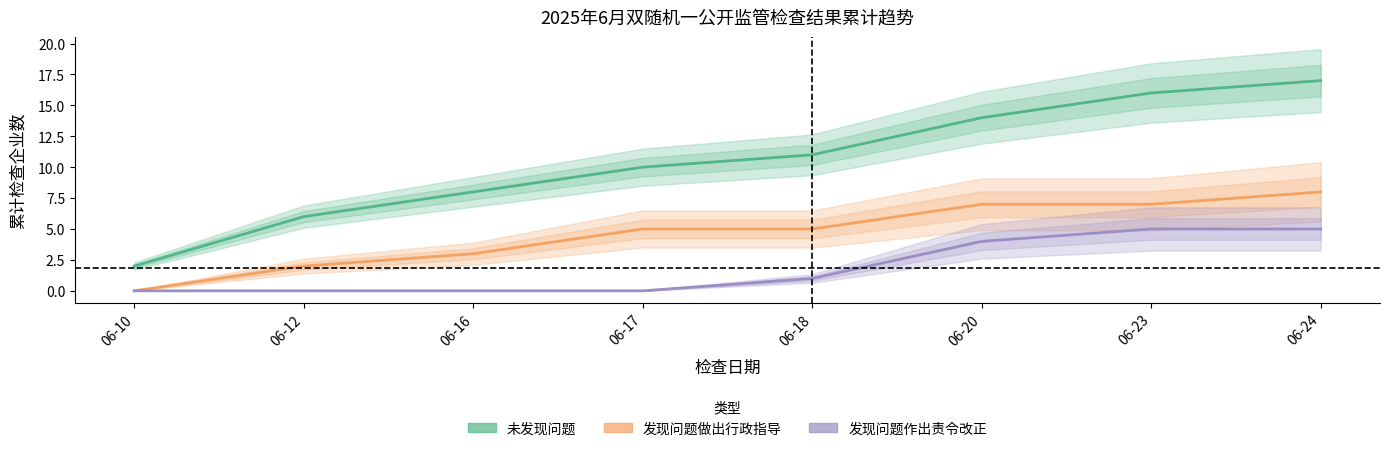

Is it true that 发现问题做出行政指导 equals 1 at 06-12?

False